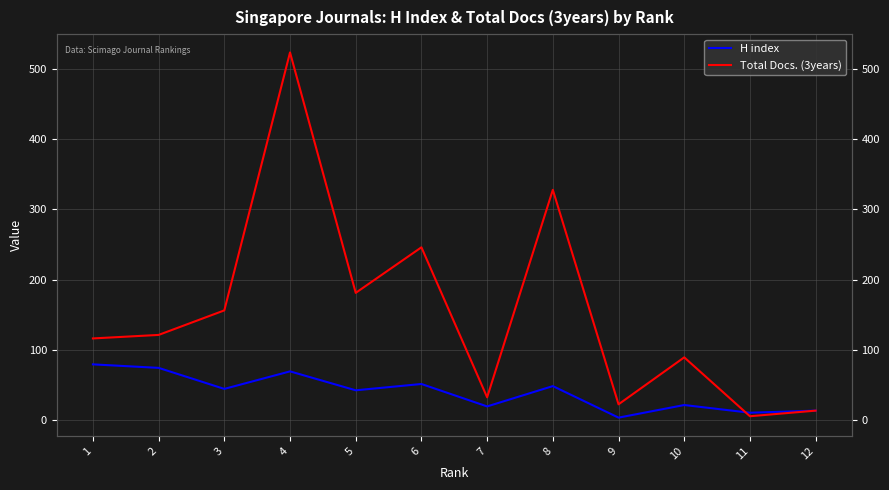

In Total Docs. (3years), how many points are higher than both neighbors (excluding endpoints)?

4